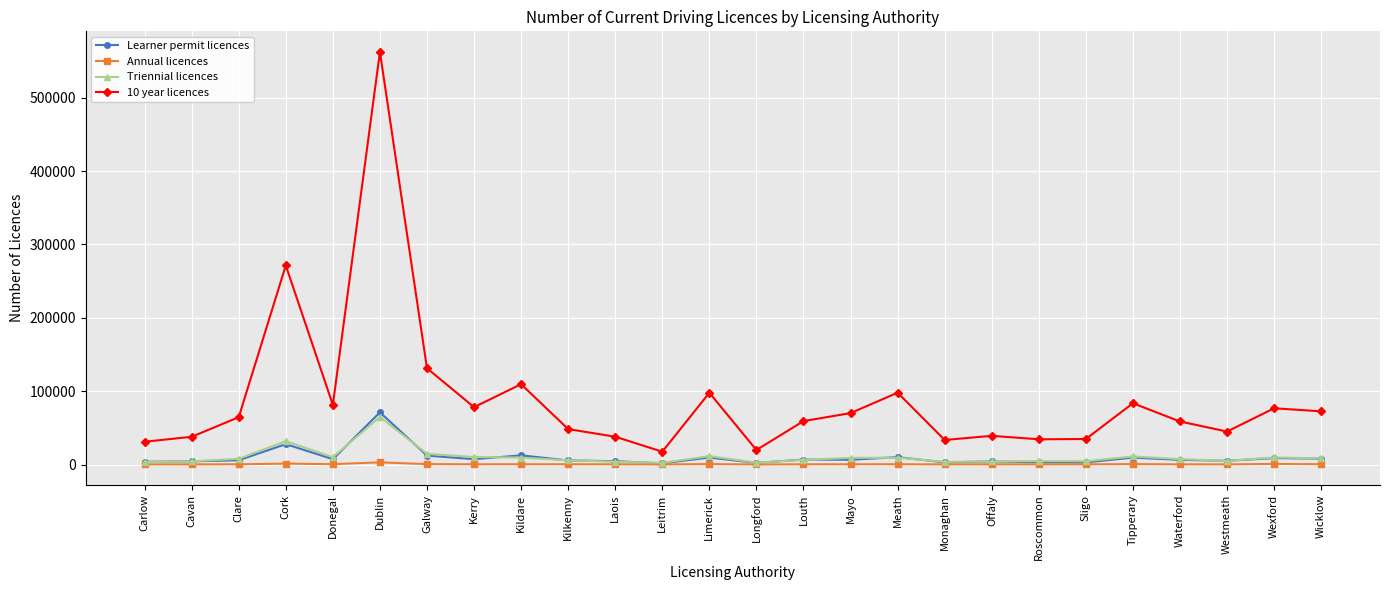

What is the smallest value displayed?

75